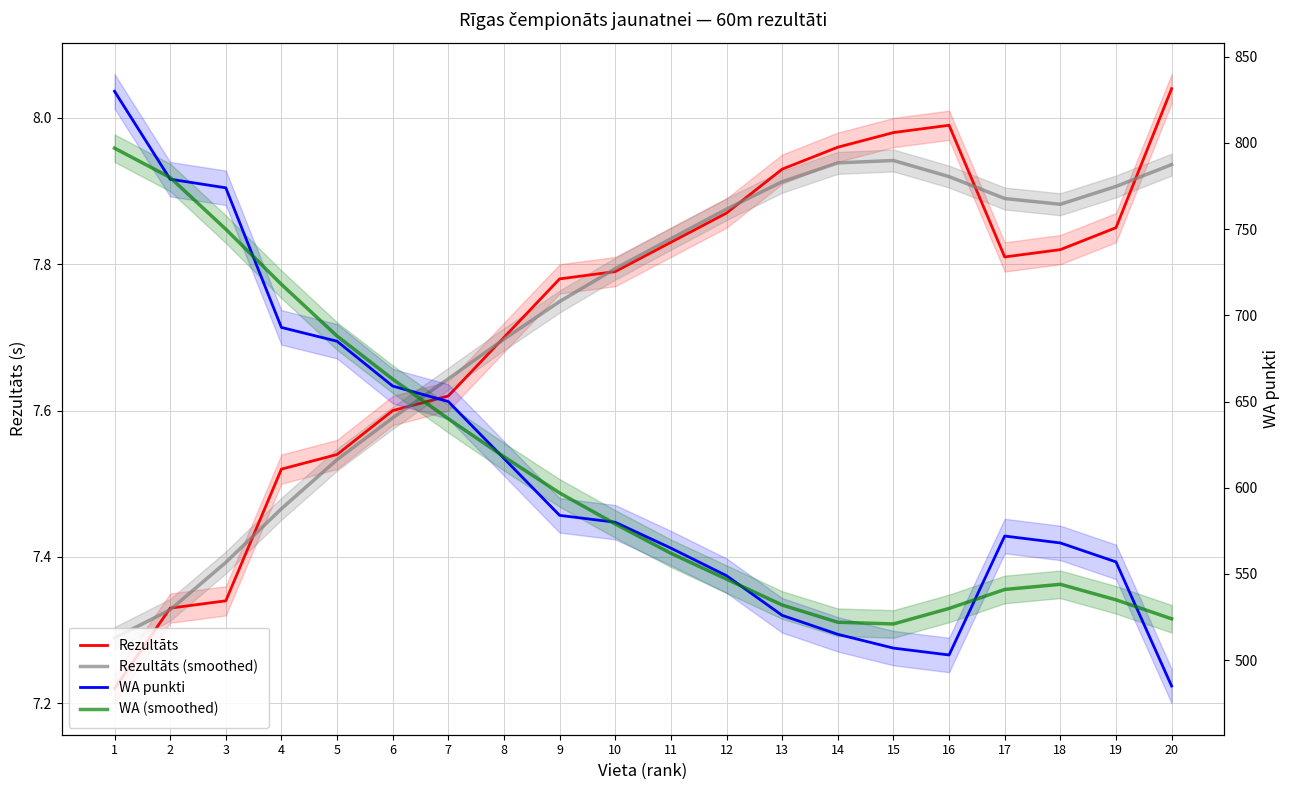

What is the difference between the maximum and second lowest values in the Rezultāts series?

0.7